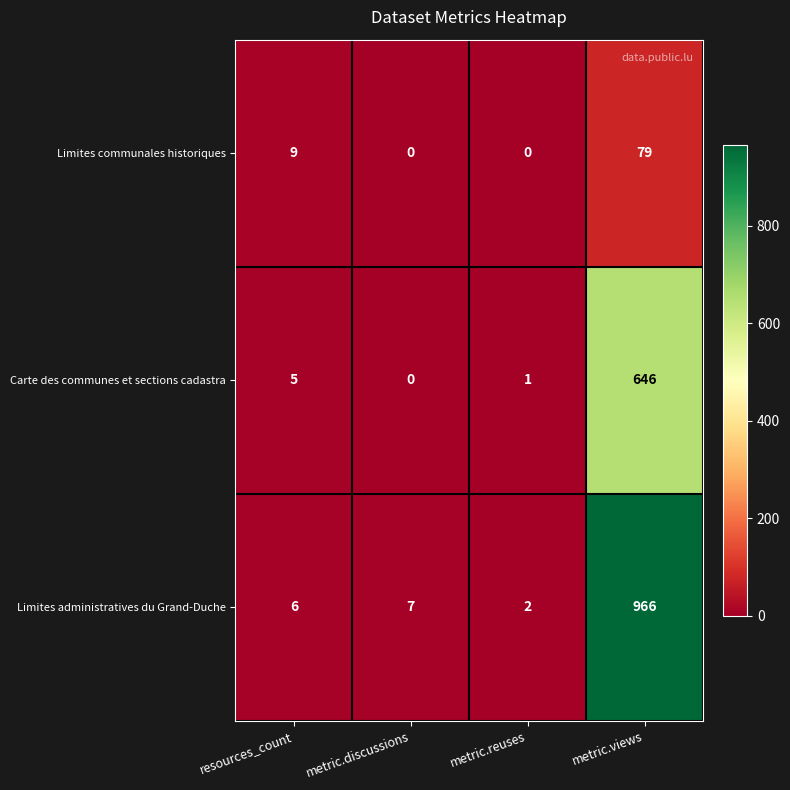

What is the sum of all Carte des communes et sections cadastra values?

652